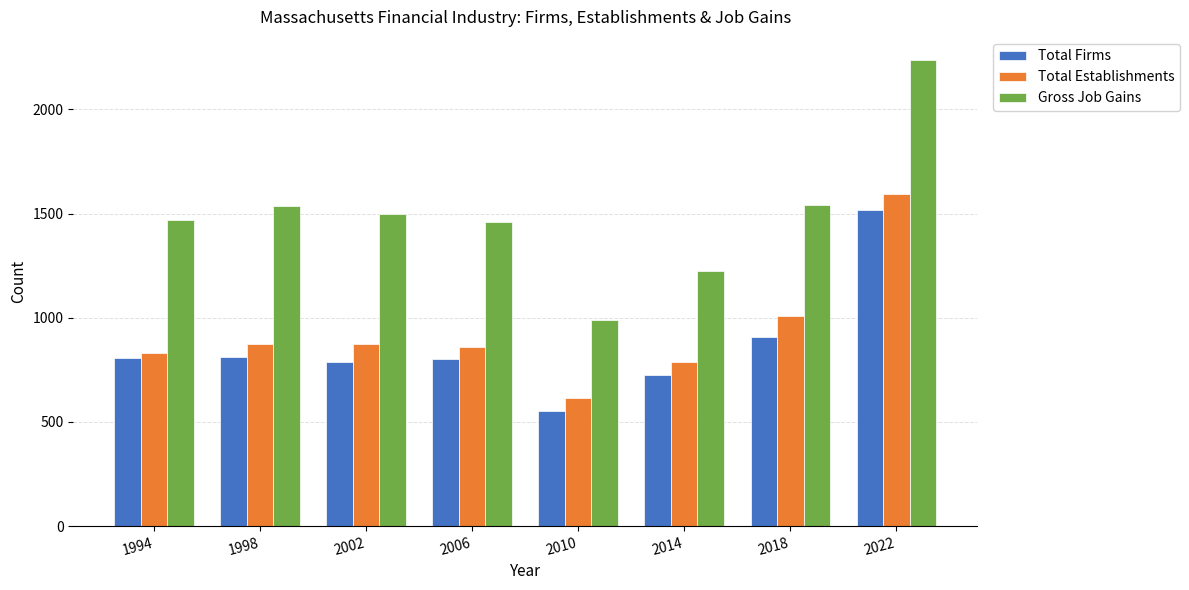

Where is Total Establishments nearest to the value 1104?

2018